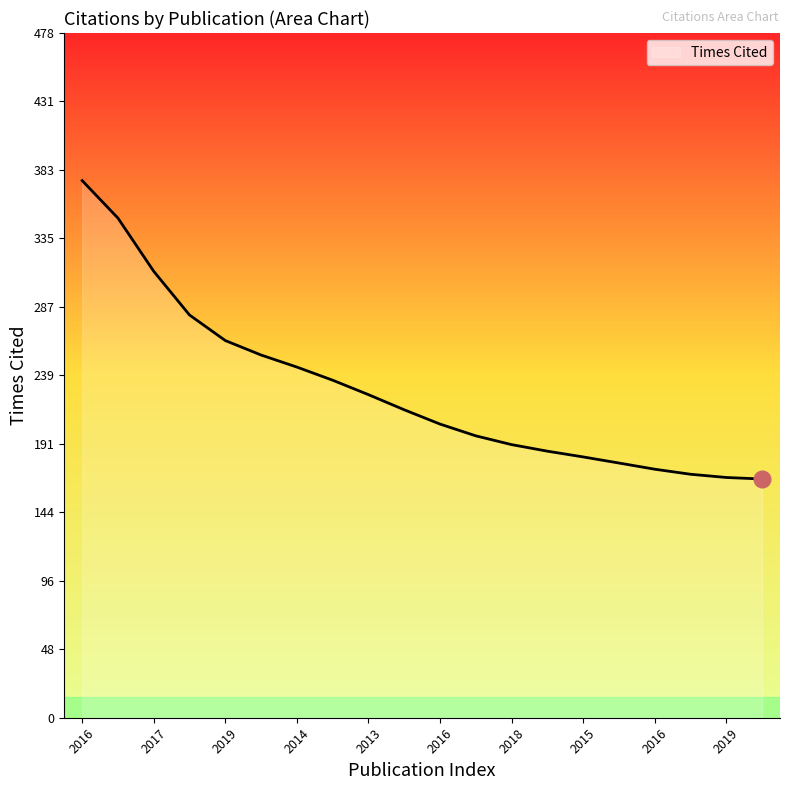

What is the minimum value shown in the chart?

166.8